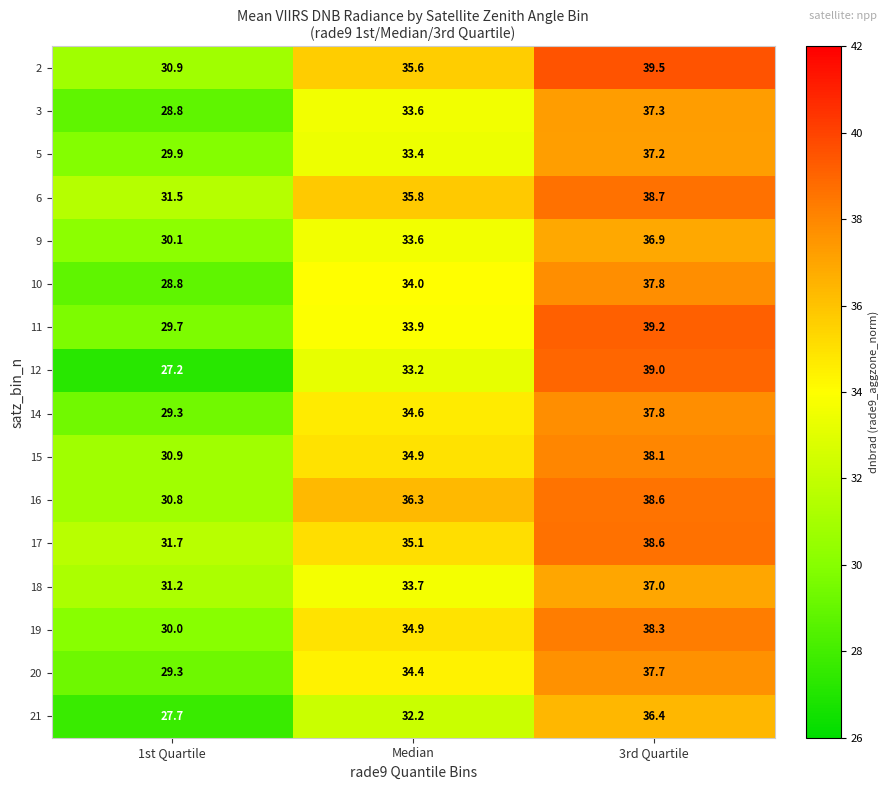

Which label corresponds to the smallest value in the chart?

1st Quartile